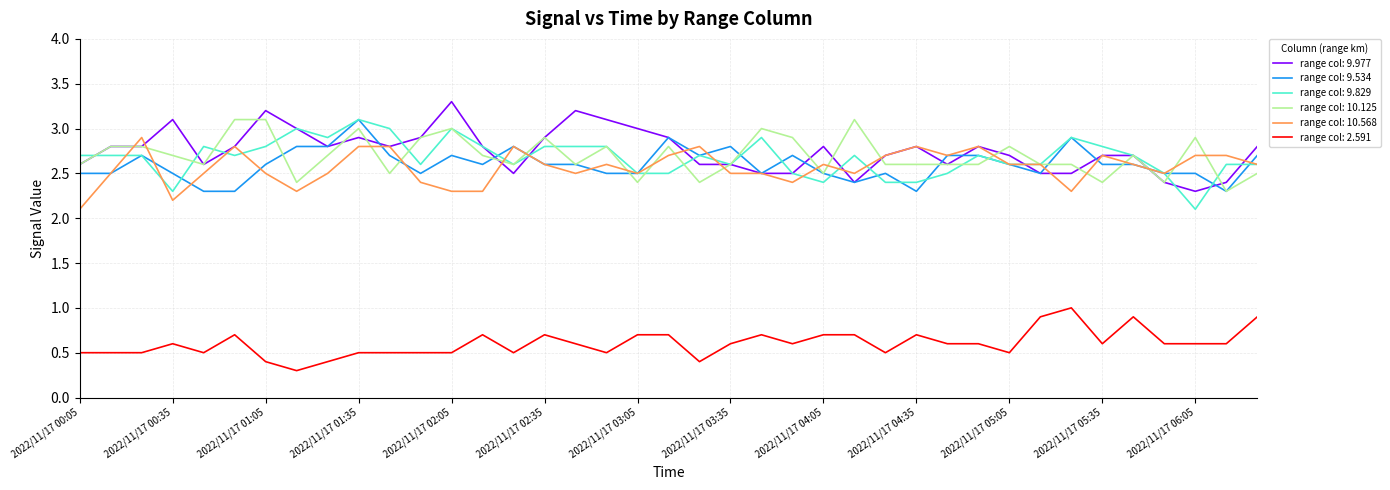

Does the chart have visible grid lines?

Yes